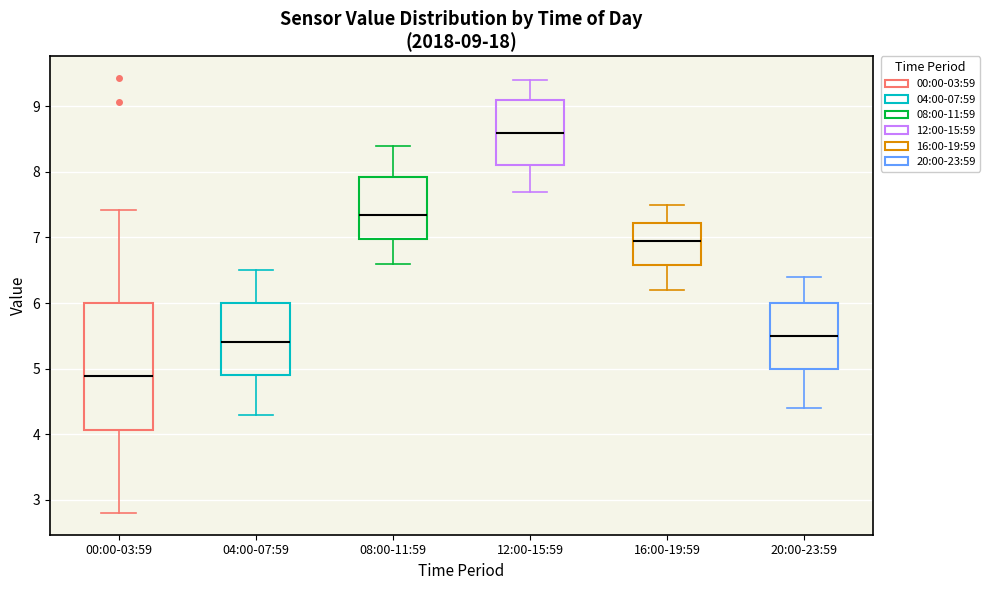

Which box has the highest median line?

12:00-15:59